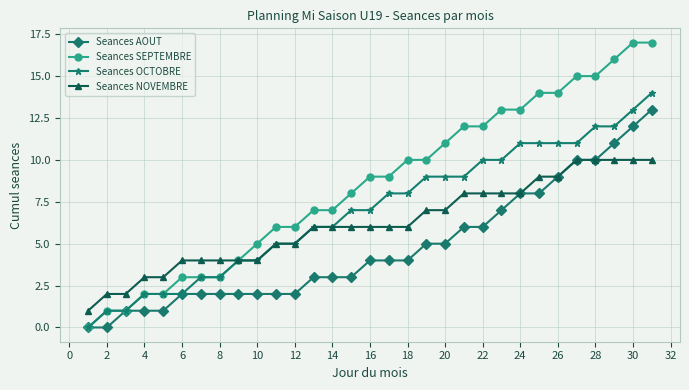

Reading left to right, list all the values displayed in this chart.

Seances AOUT: 0	0	1	1	1	2	2	2	2	2	2	2	3	3	3	4	4	4	5	5	6	6	7	8	8	9	10	10	11	12	13
Seances SEPTEMBRE: 0	1	1	2	2	3	3	3	4	5	6	6	7	7	8	9	9	10	10	11	12	12	13	13	14	14	15	15	16	17	17
Seances OCTOBRE: 0	1	1	2	2	2	3	3	4	4	5	5	6	6	7	7	8	8	9	9	9	10	10	11	11	11	11	12	12	13	14
Seances NOVEMBRE: 1	2	2	3	3	4	4	4	4	4	5	5	6	6	6	6	6	6	7	7	8	8	8	8	9	9	10	10	10	10	10